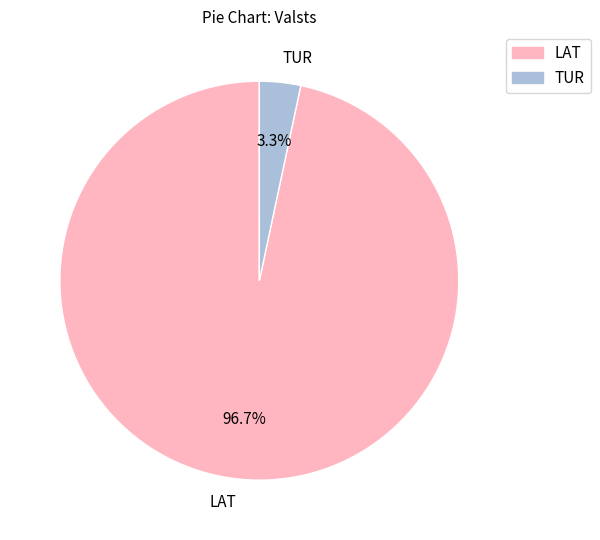

What is the total percentage of LAT and TUR?

100.0%